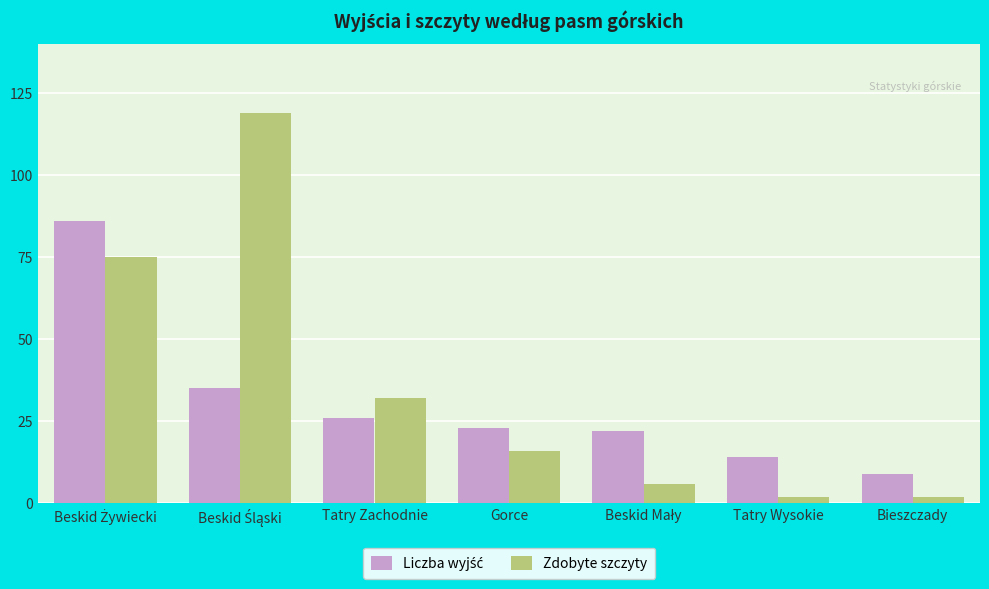

Which series has the largest range (max minus min)?

Zdobyte szczyty